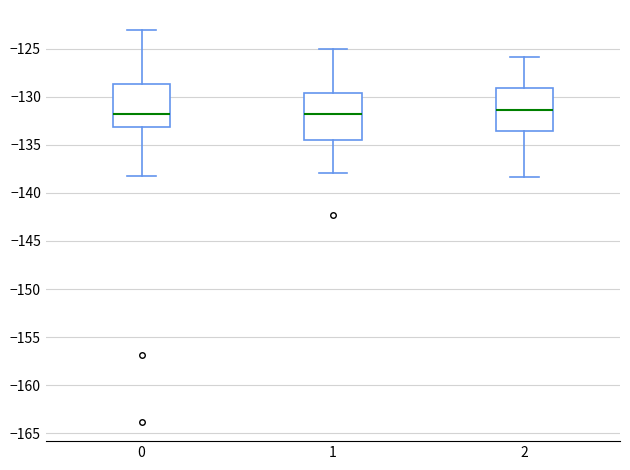

Reading left to right, transcribe this box plot: for each box, give where its median line is, the range the box spans, and where its two whiskers end, as read against the y-axis. The values are not printed on the chart, so give them approximately, as read against the axis.

0: median -132.0, box -133.0 to -128.5, whiskers -138.0 to -123.0
1: median -132.0, box -134.5 to -129.5, whiskers -138.0 to -125.0
2: median -131.5, box -133.5 to -129.0, whiskers -138.5 to -126.0